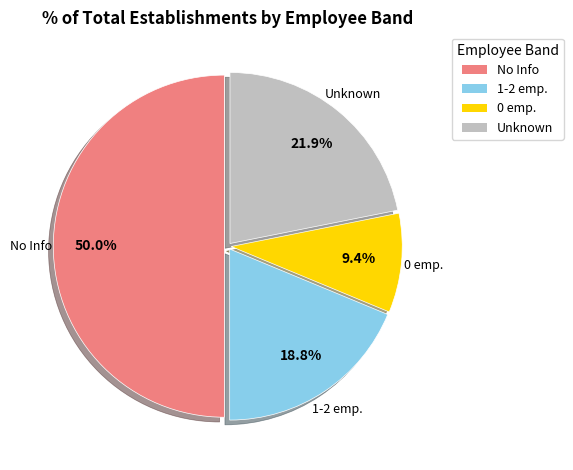

Rank the categories by value from highest to lowest.

No Info, Unknown, 1-2 emp., 0 emp.